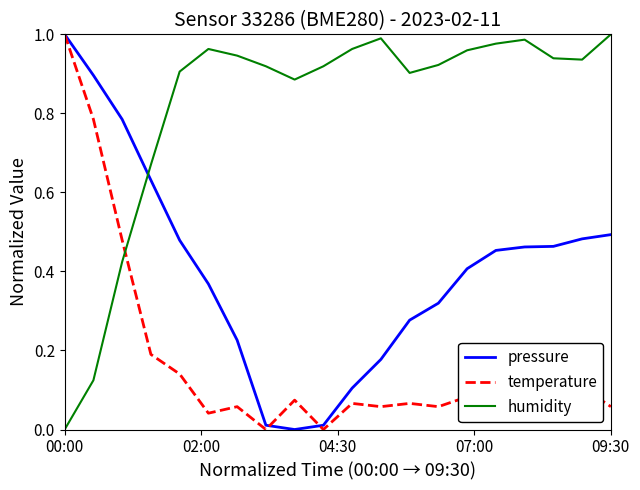

List the series in order of their overall mean, highest first.

humidity, pressure, temperature